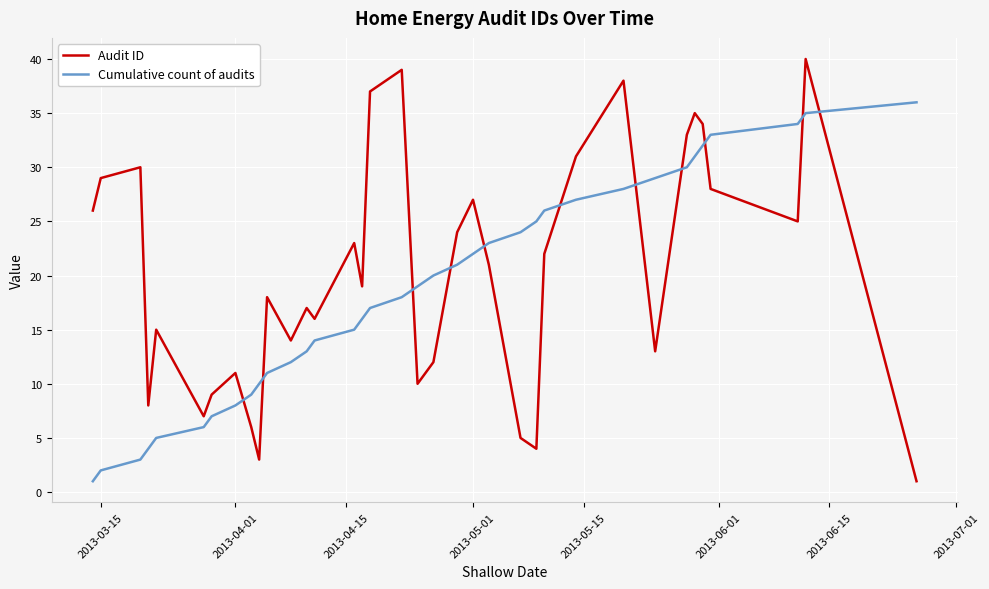

What is the difference between the maximum and minimum values in the Cumulative count of audits series?

35